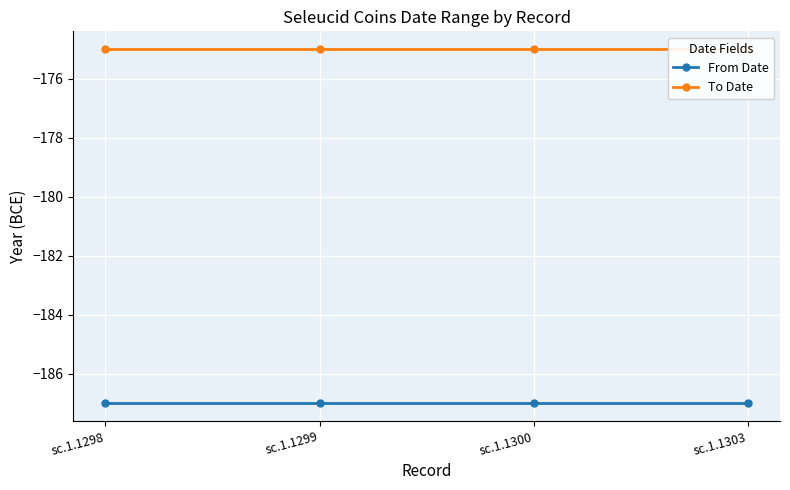

Reading left to right, transcribe all the data shown in this chart.

From Date: -187	-187	-187	-187
To Date: -175	-175	-175	-175